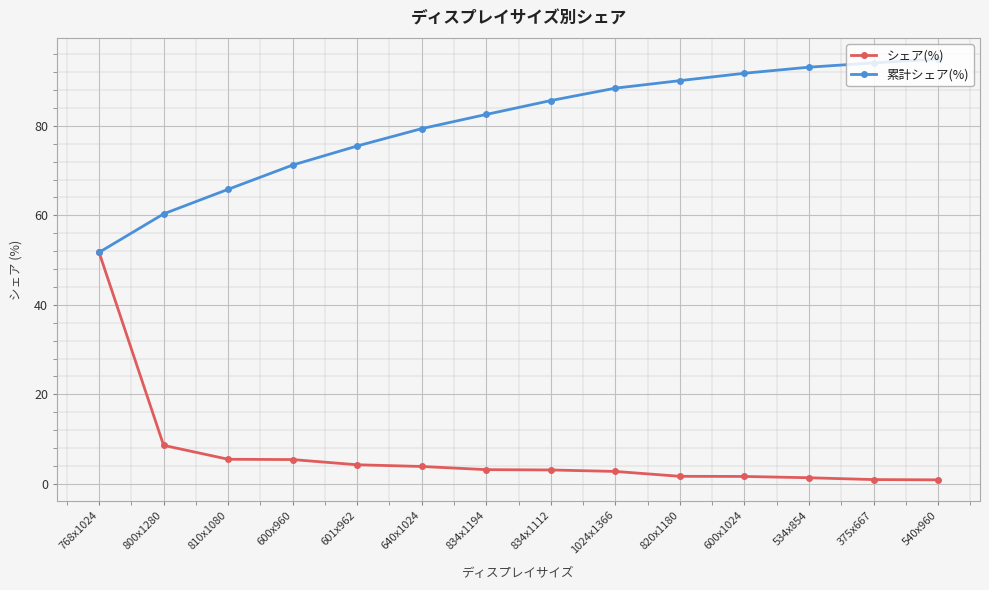

What is the total value across all series at 810x1080?

71.3